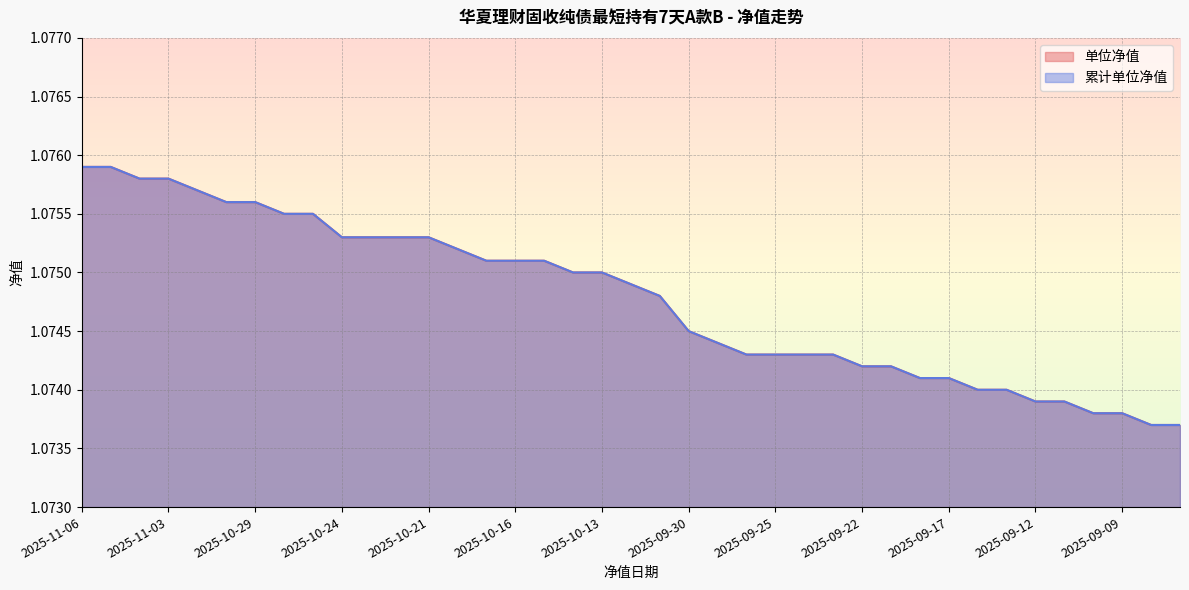

What is the label of the 37th point from the right?

2025-11-04